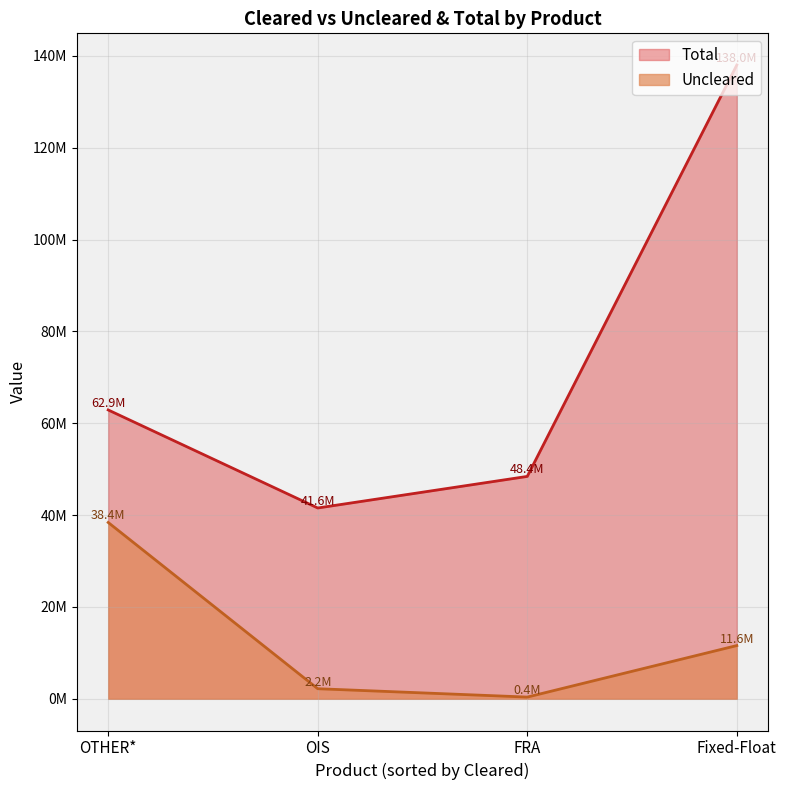

Where is the first local minimum for Total?

OIS